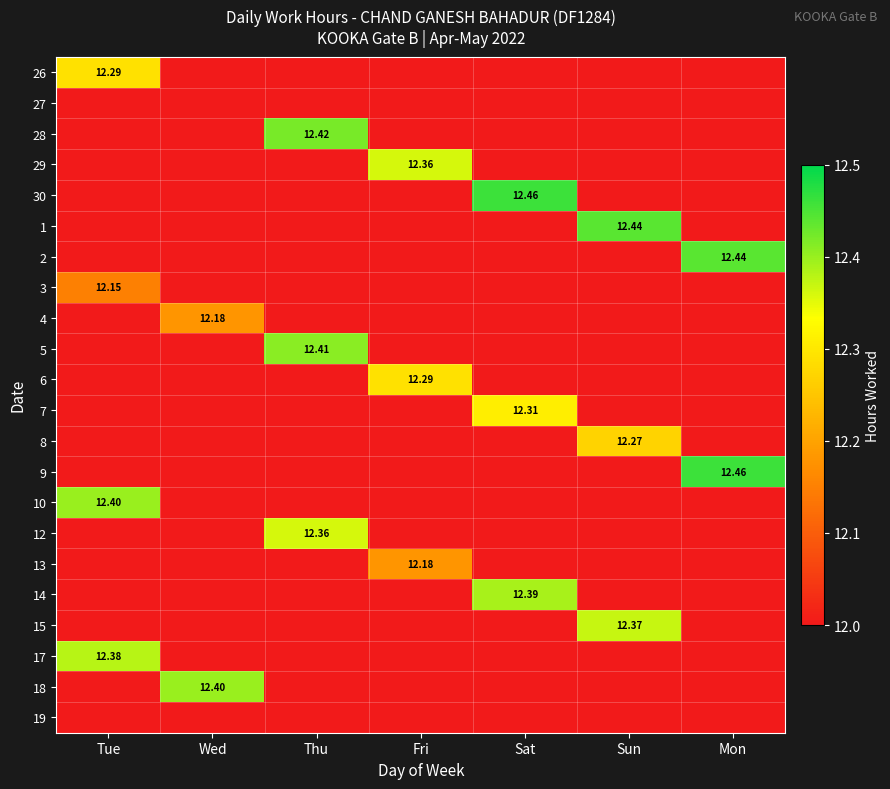

At Sun, list the series in order from largest to smallest.

26, 27, 28, 29, 30, 1, 2, 3, 4, 5, 6, 7, 8, 9, 10, 12, 13, 14, 15, 17, 18, 19